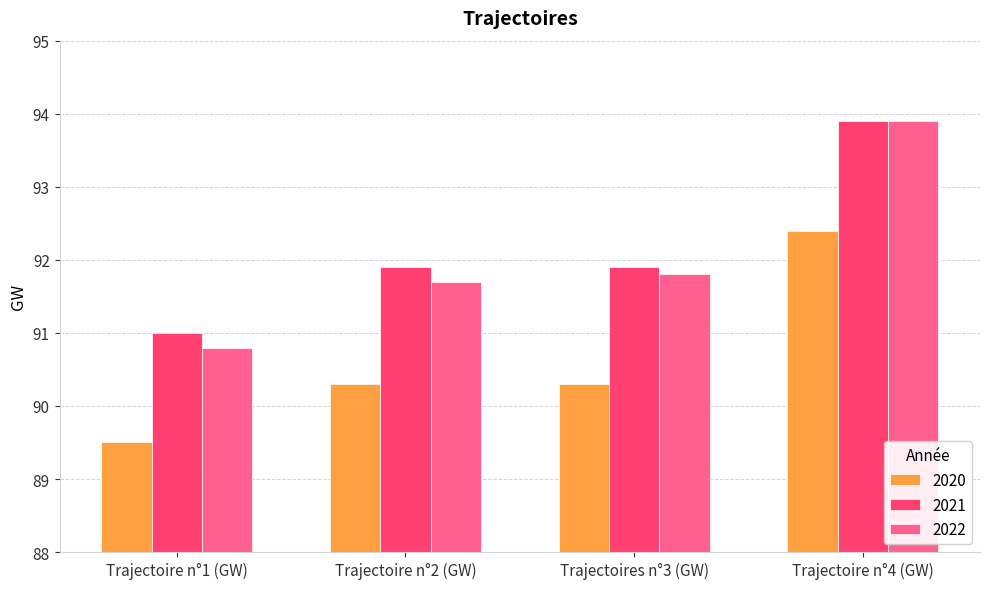

Rank the series at Trajectoire n°2 (GW) from lowest to highest value.

2020, 2022, 2021